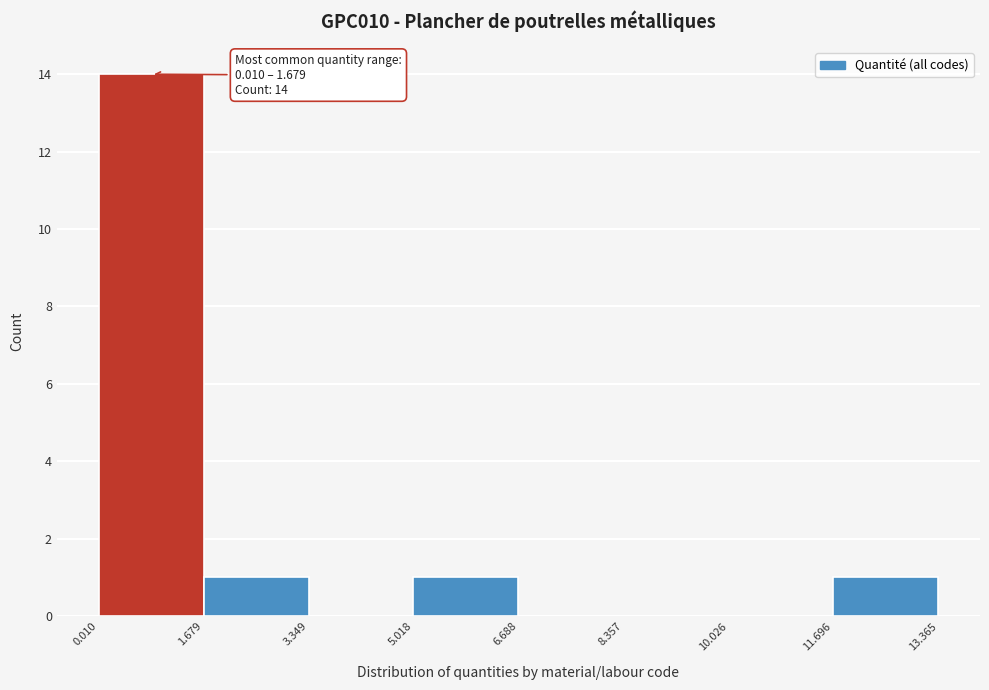

Which range on the x-axis has the tallest bar?

0.010 to 1.679